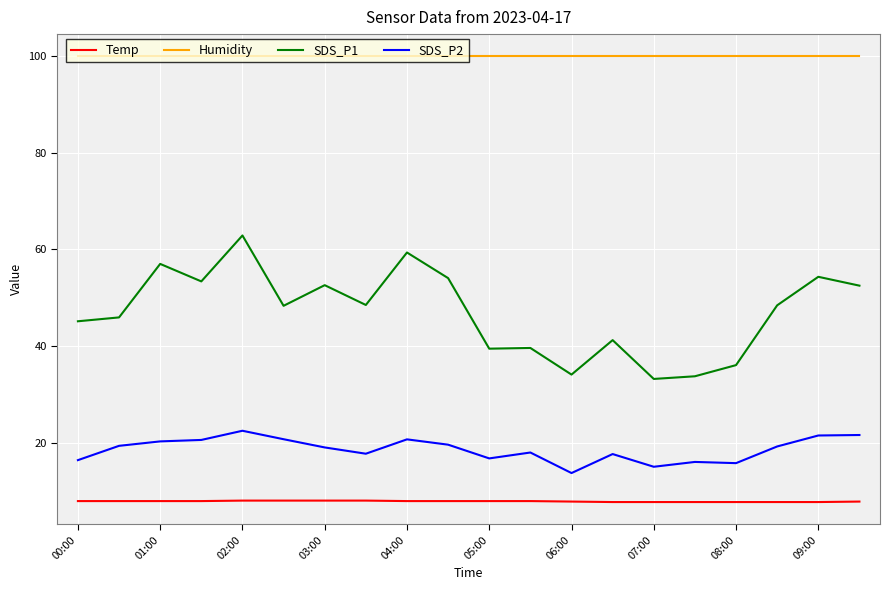

True or false: Temp and Humidity cross at least once.

False